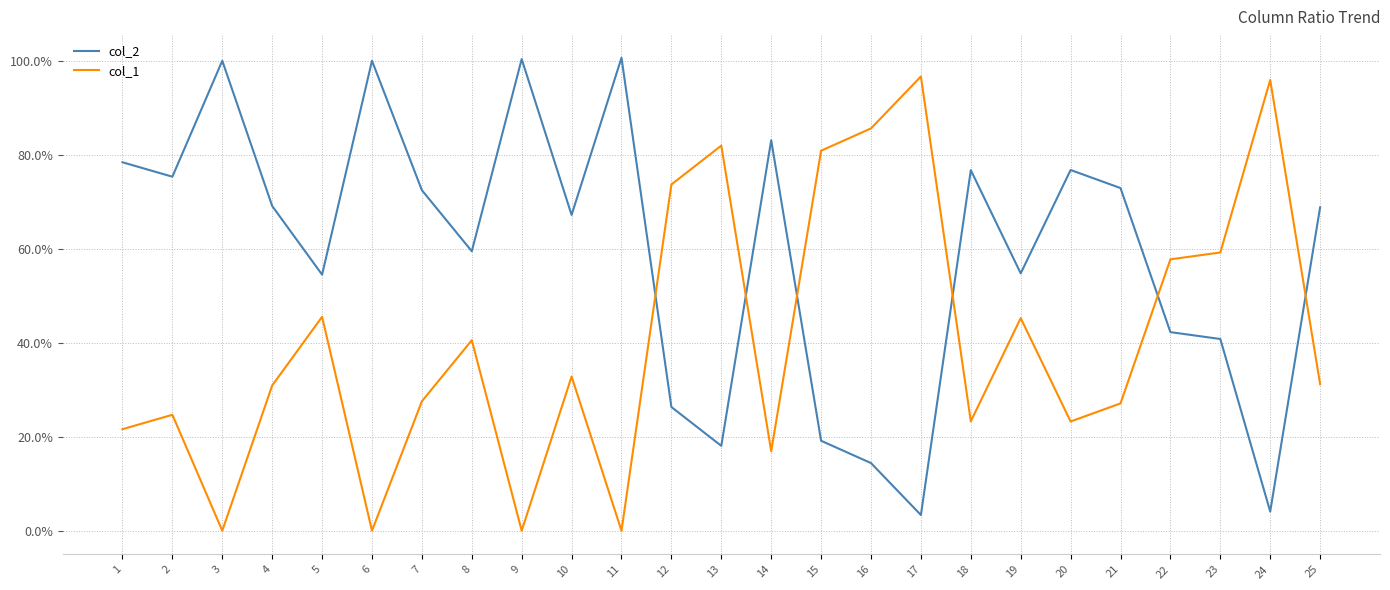

Where is the first local maximum for col_2?

3